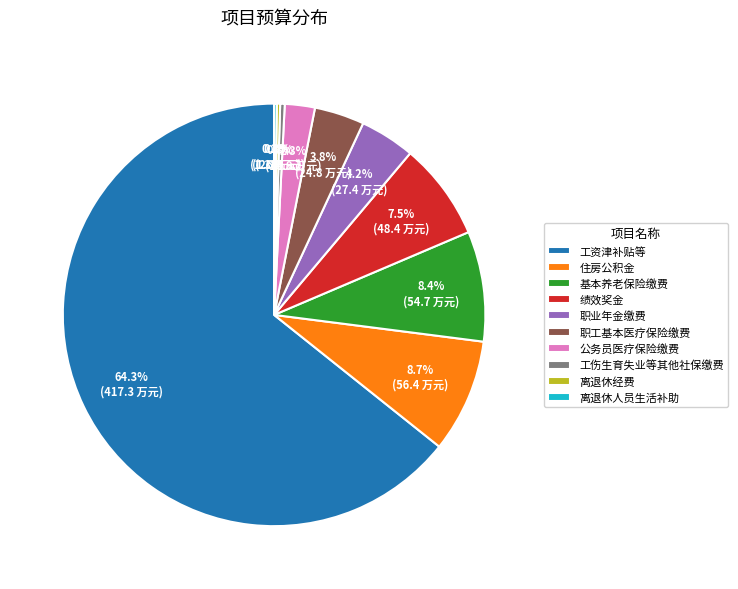

Which category has the biggest portion of the pie?

工资津补贴等